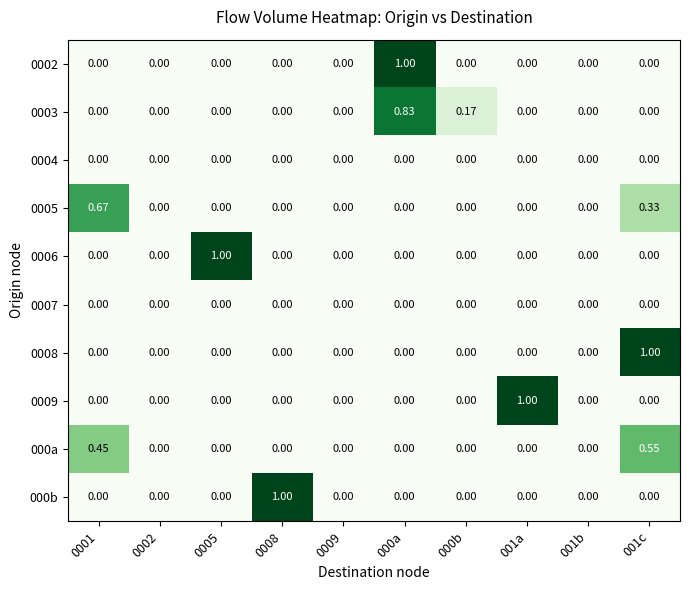

Rank the series by their maximum value, from highest to lowest.

0002, 0006, 0008, 0009, 000b, 0003, 0005, 000a, 0004, 0007